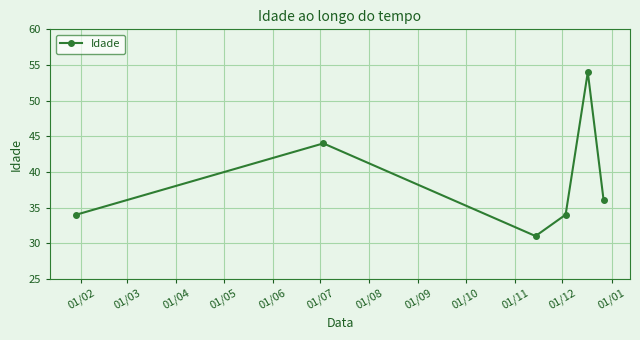

How many interior local peaks (higher than both neighbors) does the data have?

2